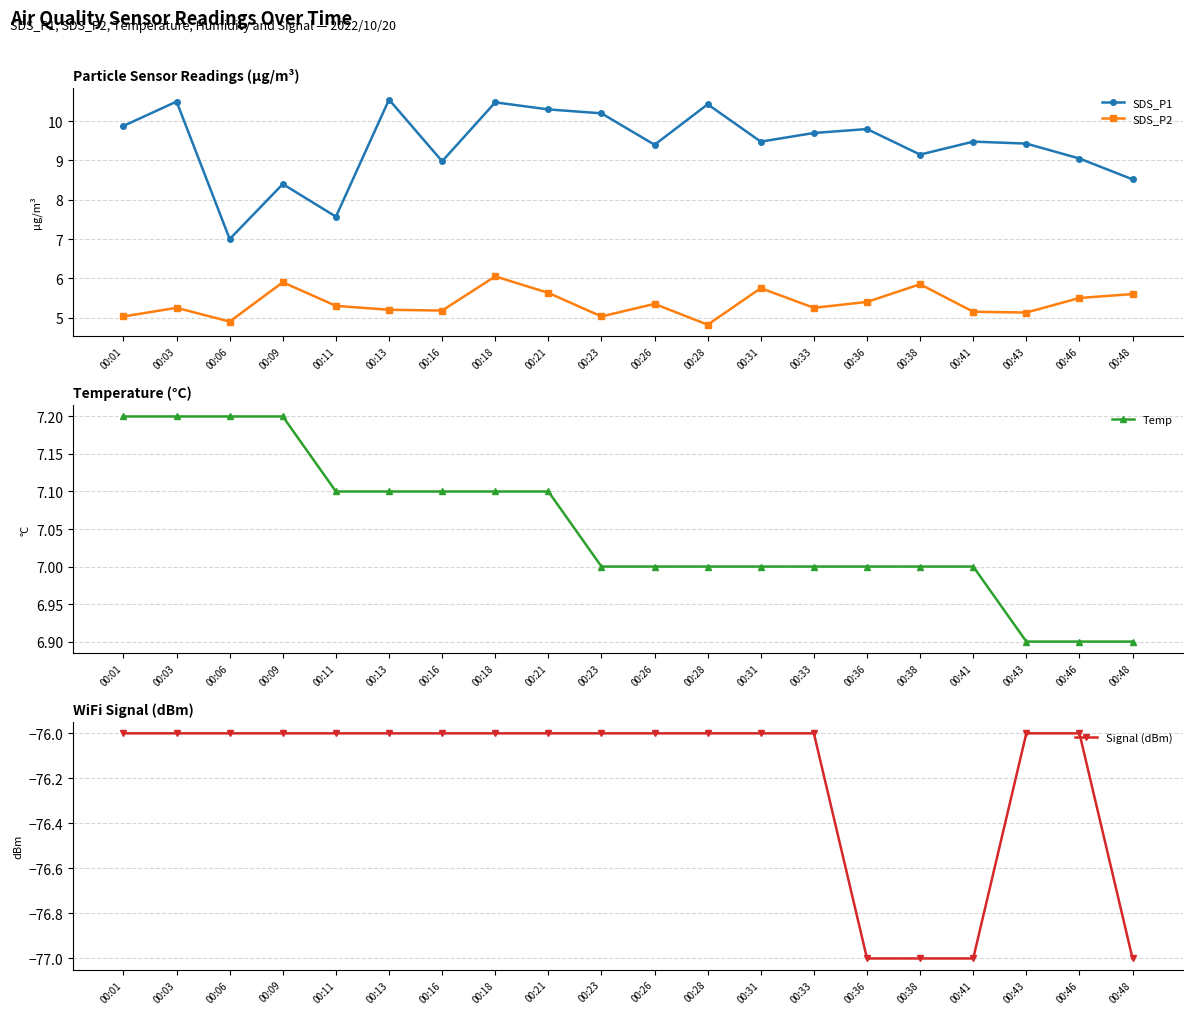

True or false: SDS_P2 has more than 1 points higher than both neighbors.

True